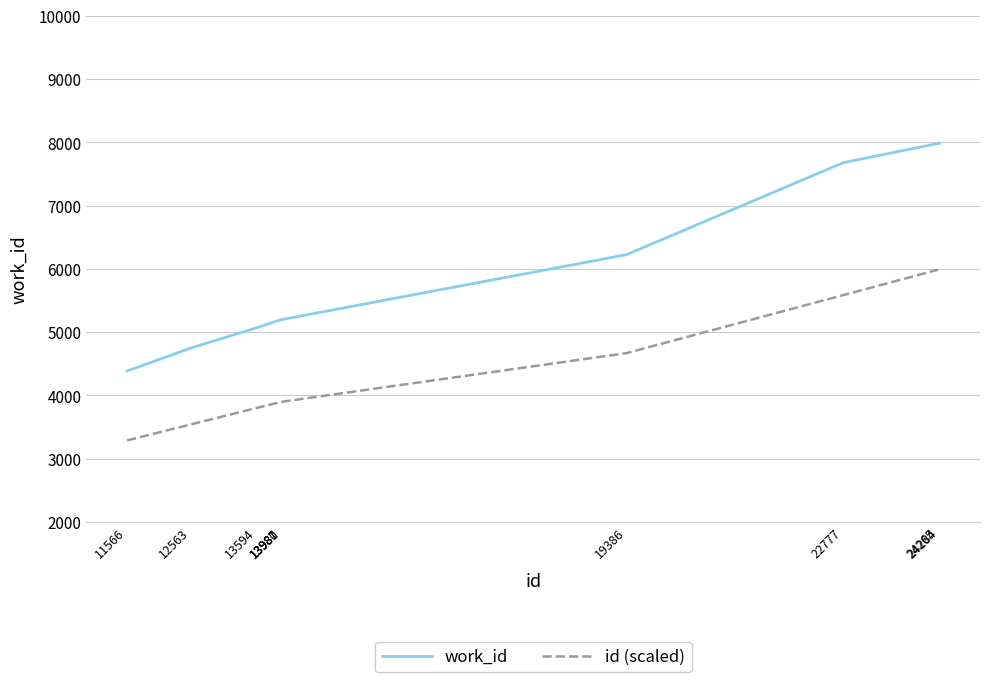

What is the change in value from 12563 to 13987?

+450